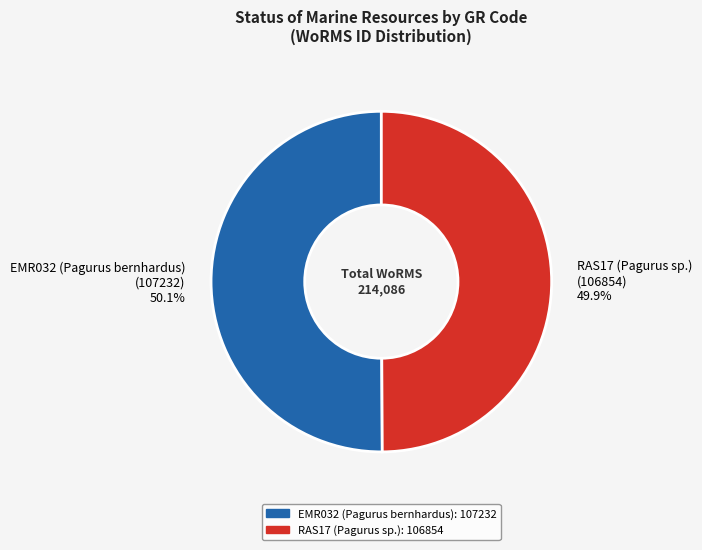

Is it true that EMR032 (Pagurus bernhardus) is 50% of the pie?

True